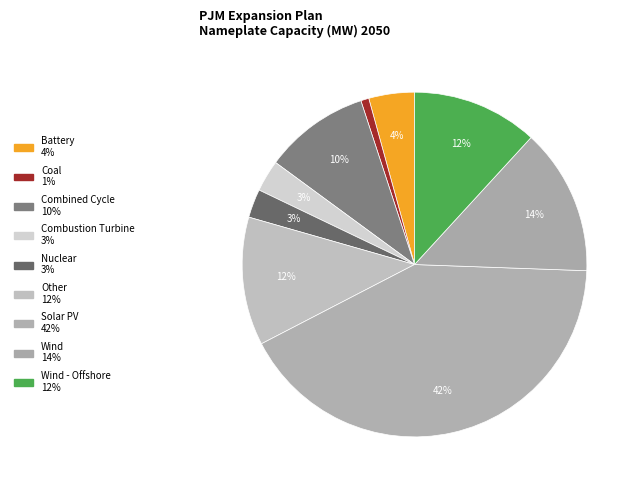

Count the number of slices in the pie.

9